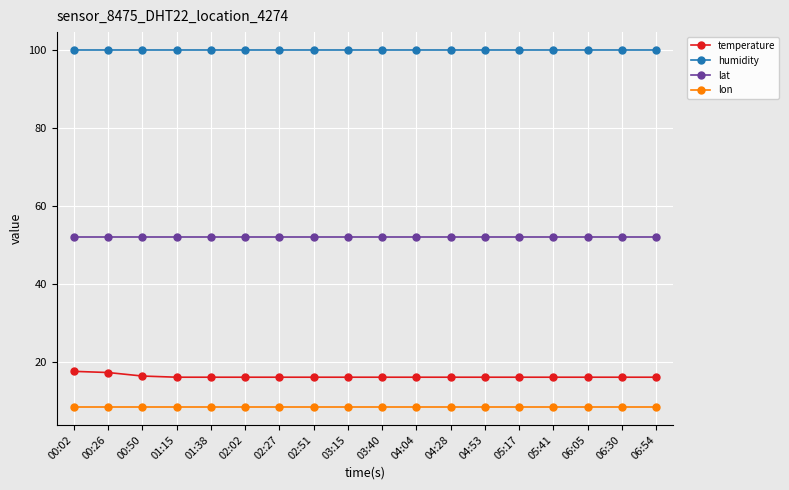

Is the value of lon at 00:02 greater than the value of humidity at 01:38?

No